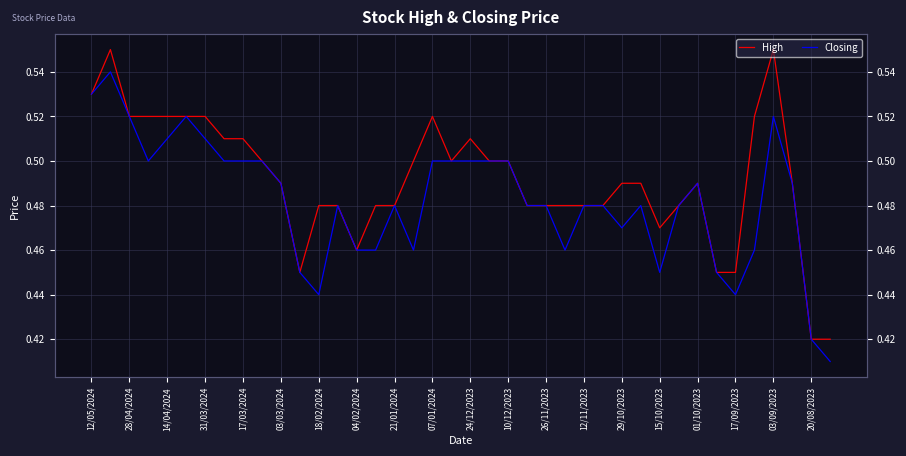

True or false: High has a value of 0.2 at 12/05/2024.

False